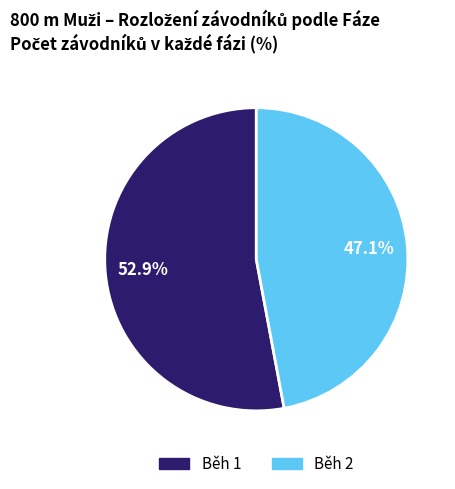

What is the majority slice?

Běh 1